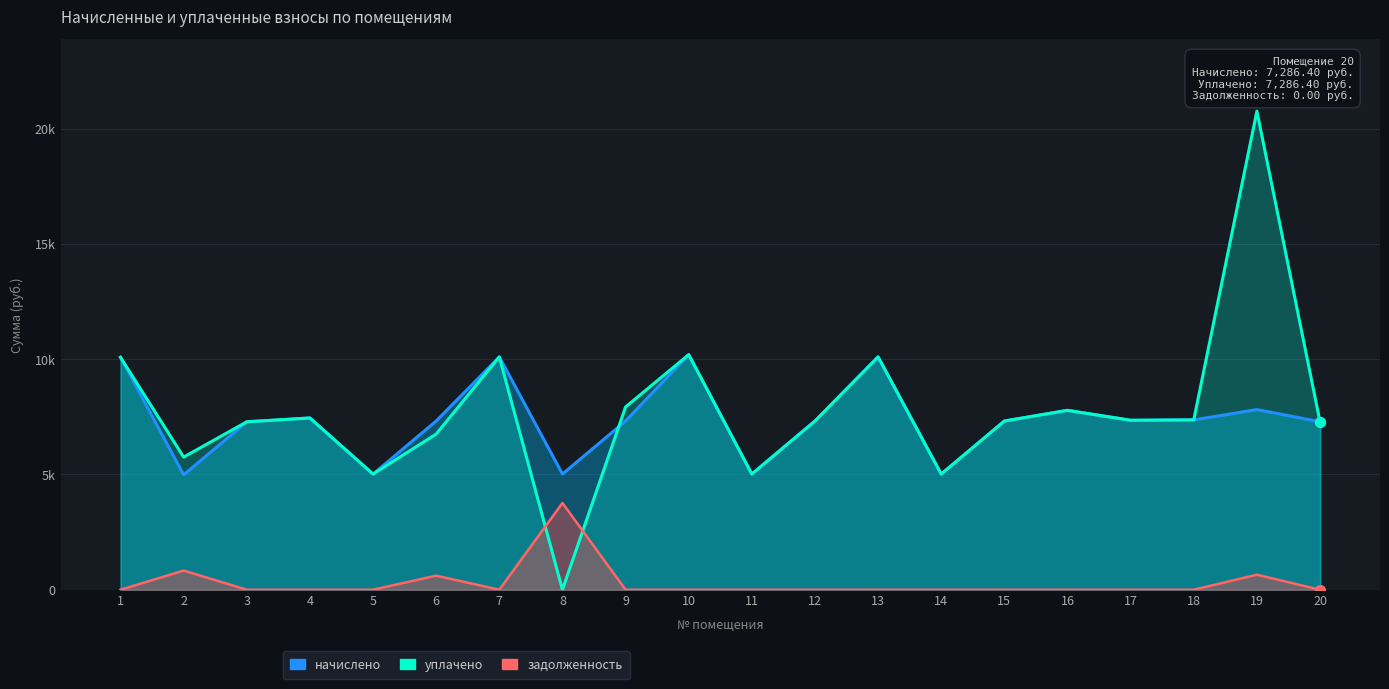

Which series has the largest Y range (max minus min)?

уплачено